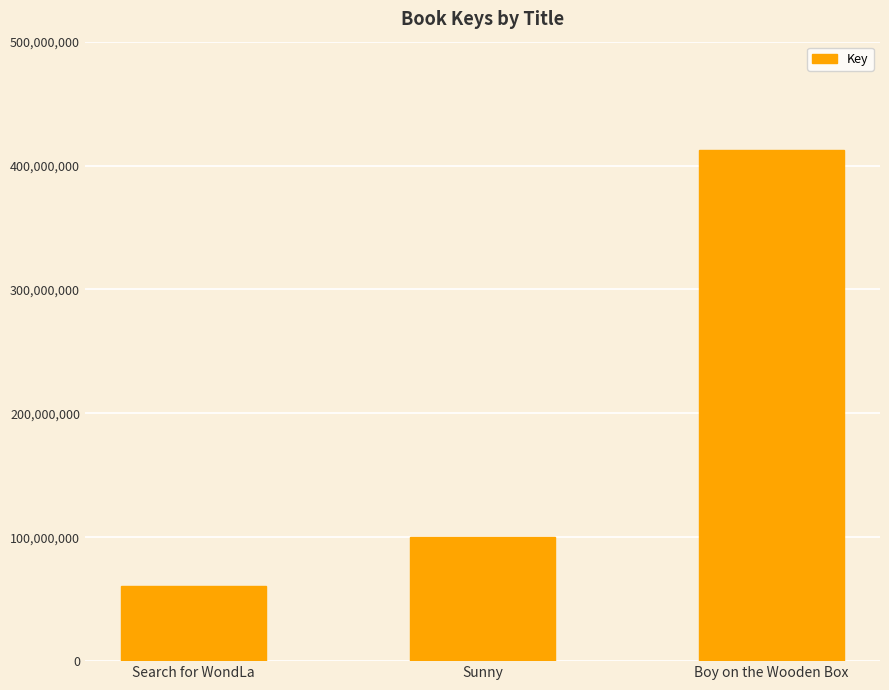

What is the average value?

191059799